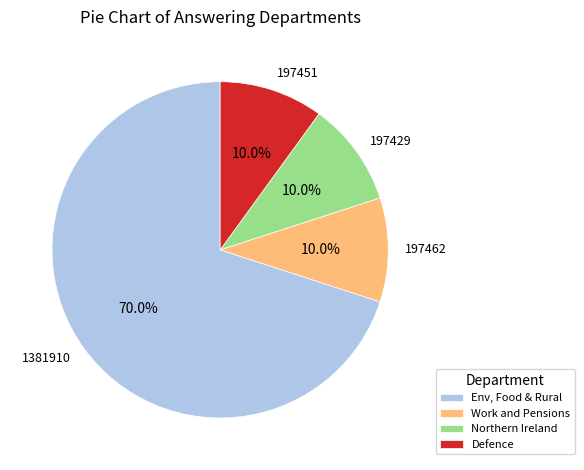

Does 1381910 account for over 50% of the chart?

Yes